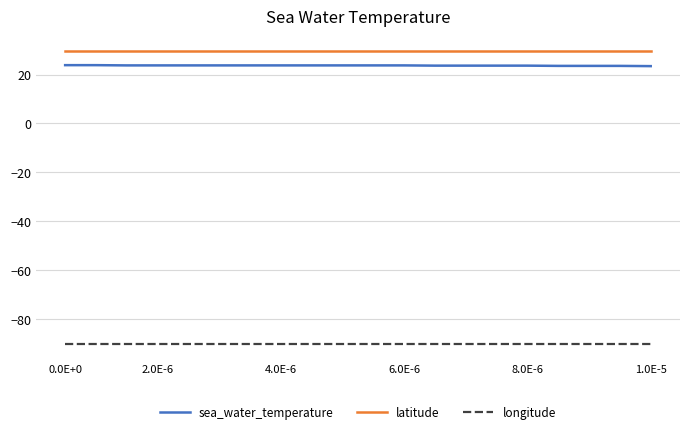

List the series in order of their peak value, lowest first.

longitude, sea_water_temperature, latitude